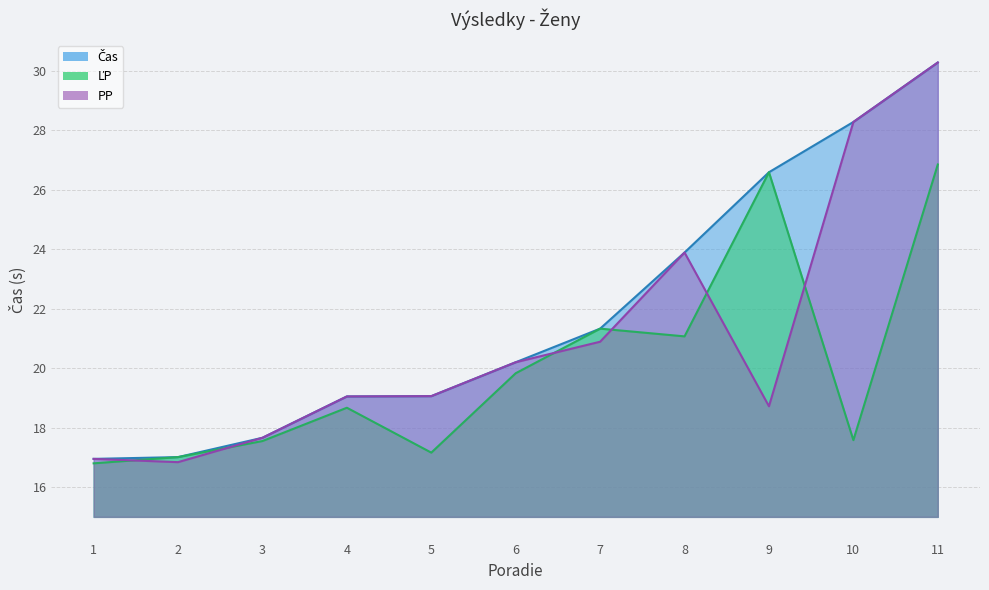

List the labels in order of PP value, largest first.

11, 10, 8, 7, 6, 5, 4, 9, 3, 1, 2